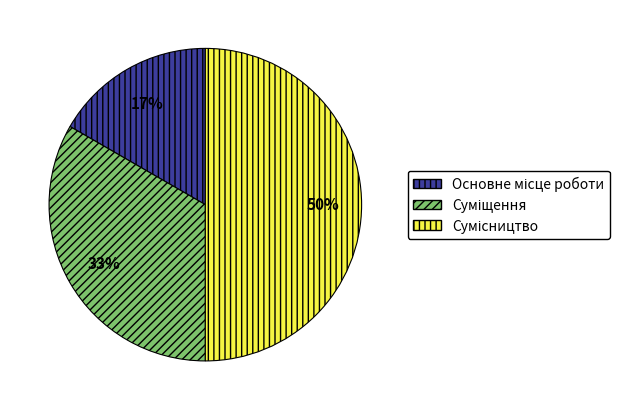

To the nearest percent, what is the average slice percentage?

33%